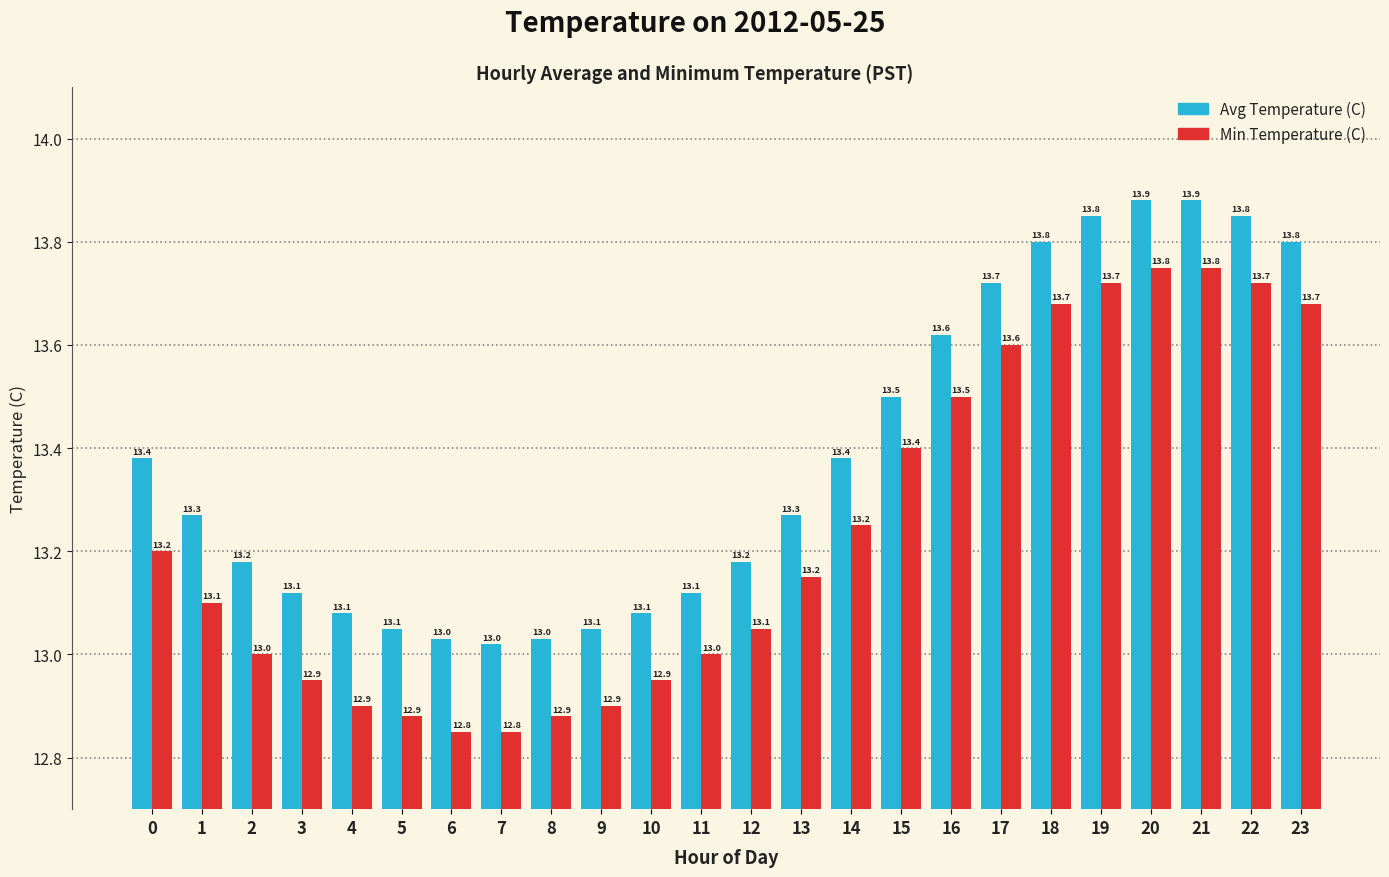

Which series has the largest total across all categories?

Avg Temperature (C)